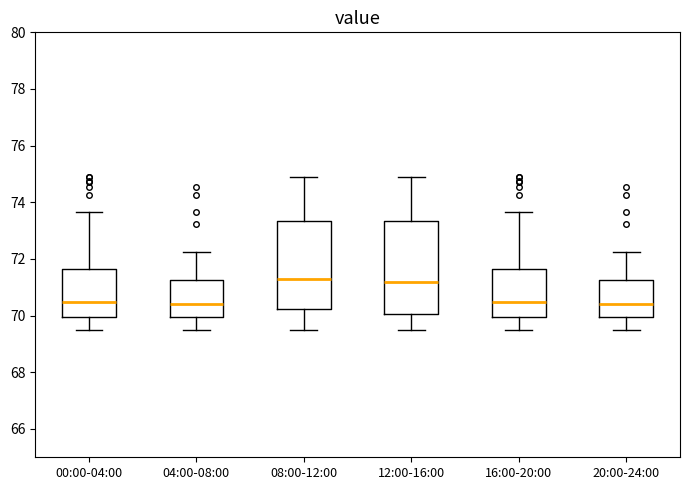

Reading left to right, transcribe this box plot: for each box, give where its median line is, the range the box spans, and where its two whiskers end, as read against the y-axis. The values are not printed on the chart, so give them approximately, as read against the axis.

00:00-04:00: median 70.4, box 70.0 to 71.6, whiskers 69.4 to 73.6
04:00-08:00: median 70.4, box 70.0 to 71.2, whiskers 69.4 to 72.2
08:00-12:00: median 71.2, box 70.2 to 73.4, whiskers 69.4 to 75.0
12:00-16:00: median 71.2, box 70.0 to 73.4, whiskers 69.6 to 75.0
16:00-20:00: median 70.4, box 70.0 to 71.6, whiskers 69.4 to 73.6
20:00-24:00: median 70.4, box 70.0 to 71.2, whiskers 69.4 to 72.2